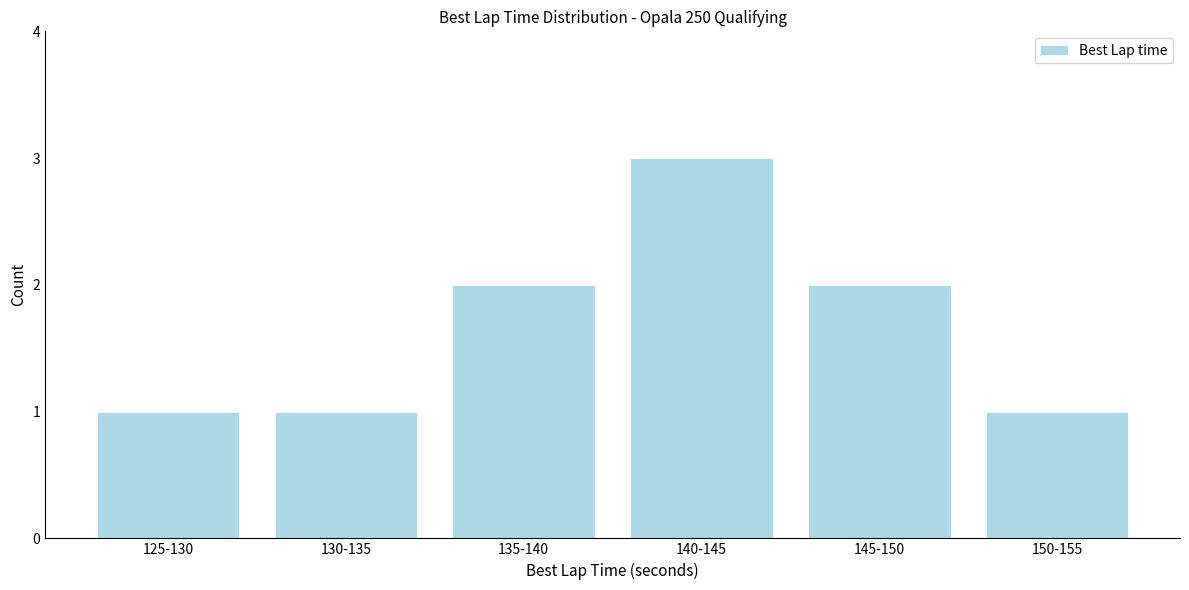

Reading left to right, list all the values displayed in this chart.

125-130=1	130-135=1	135-140=2	140-145=3	145-150=2	150-155=1